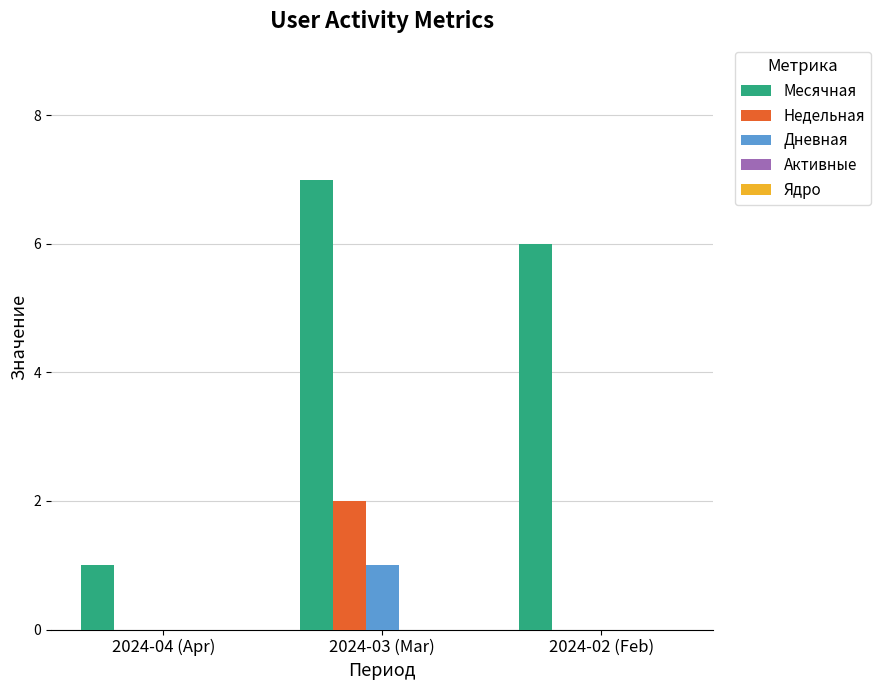

At which category does the chart reach its peak across all series?

2024-03 (Mar)